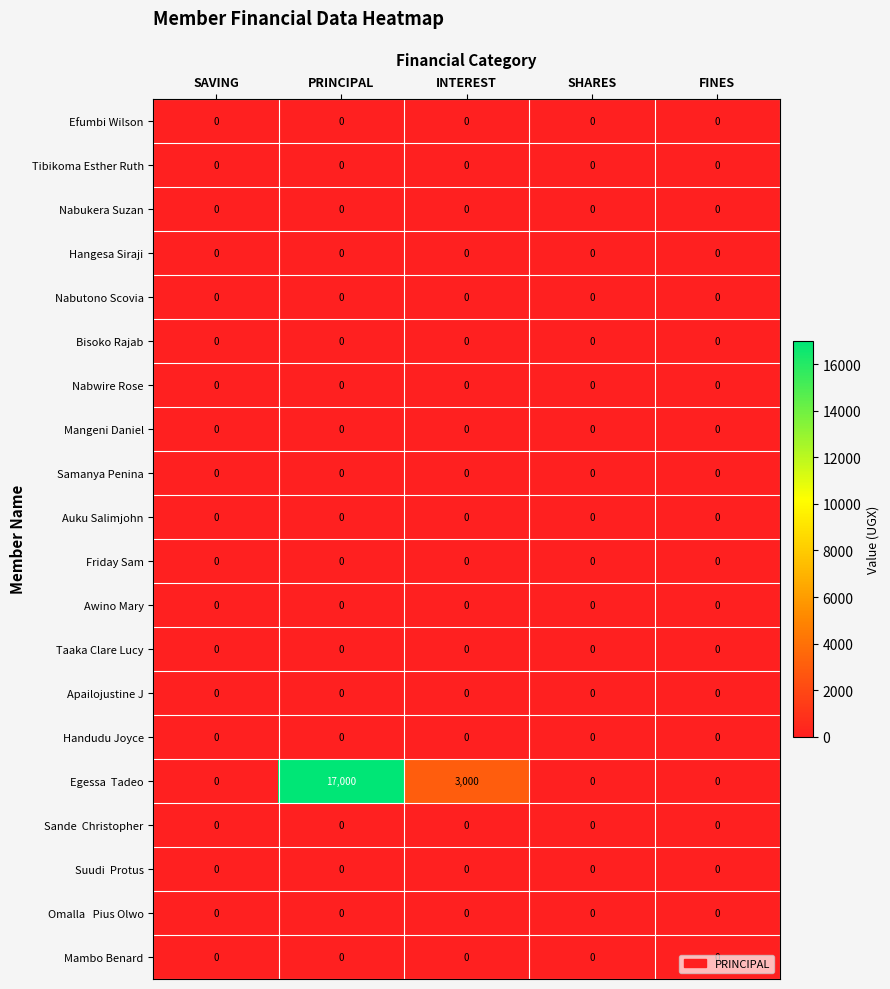

True or false: Nabutono Scovia has a value of 0 at FINES.

True